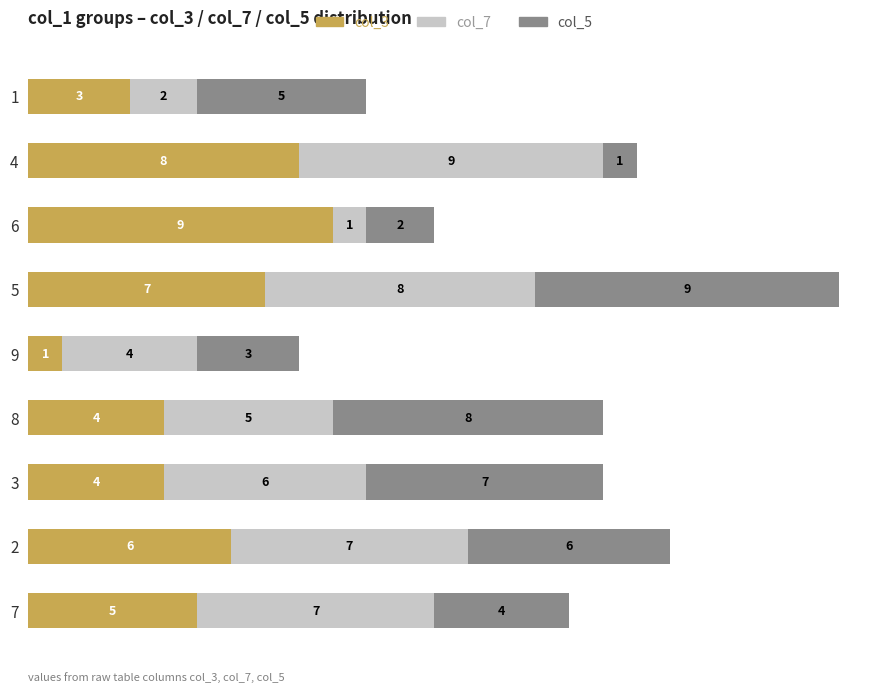

What is the maximum value for col_3?

9